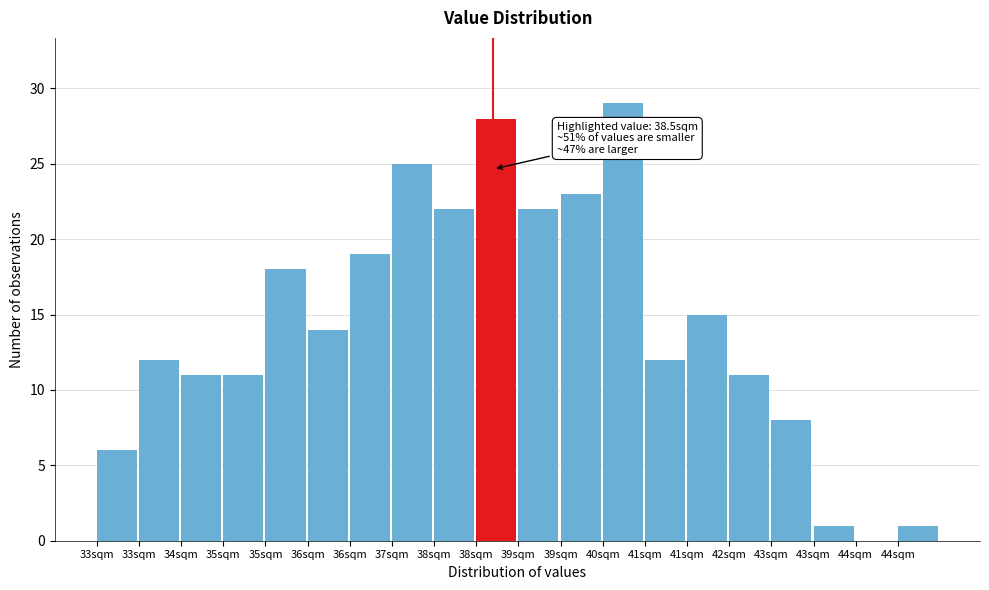

How many data points does each series have?

20